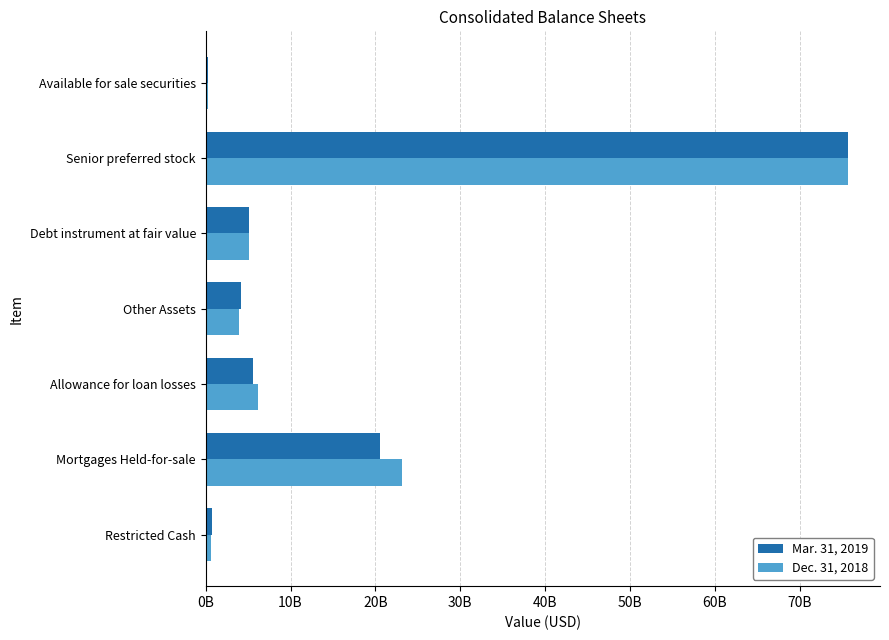

List the series in order of their peak value, lowest first.

Mar. 31, 2019, Dec. 31, 2018